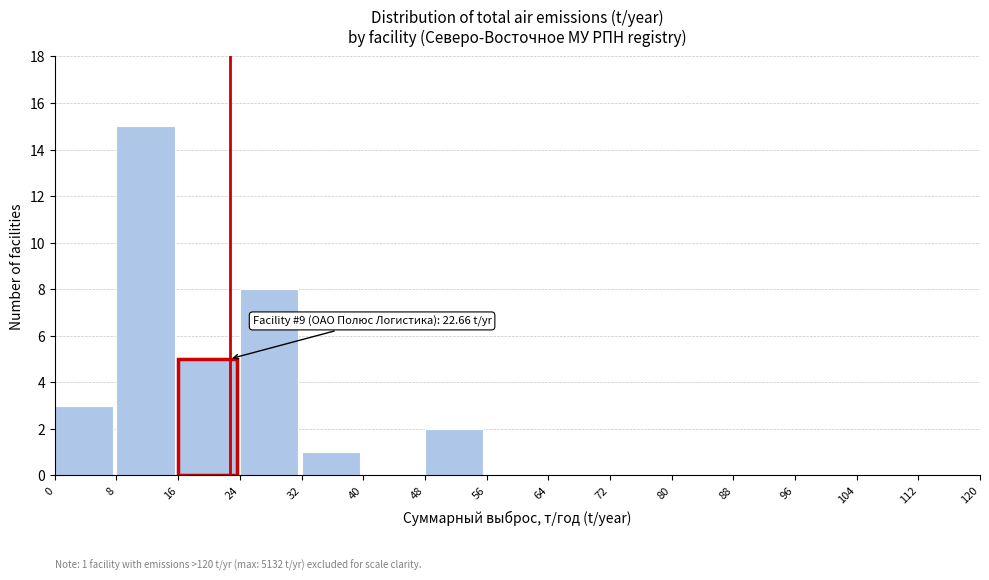

Over which range of the x-axis is the bar tallest?

8 to 16